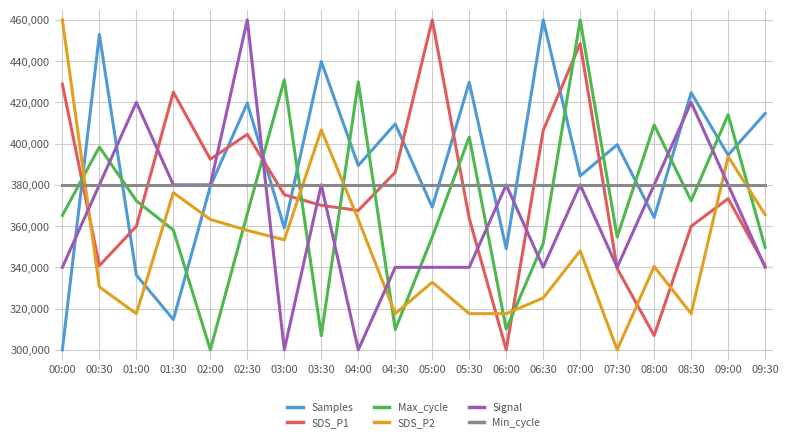

What is the lowest value of the Min_cycle series?

380000.0